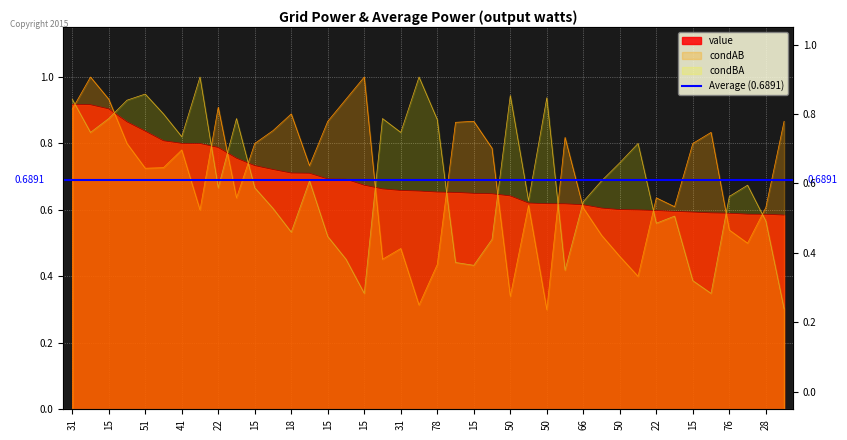

How many times do condAB and value cross each other?

13